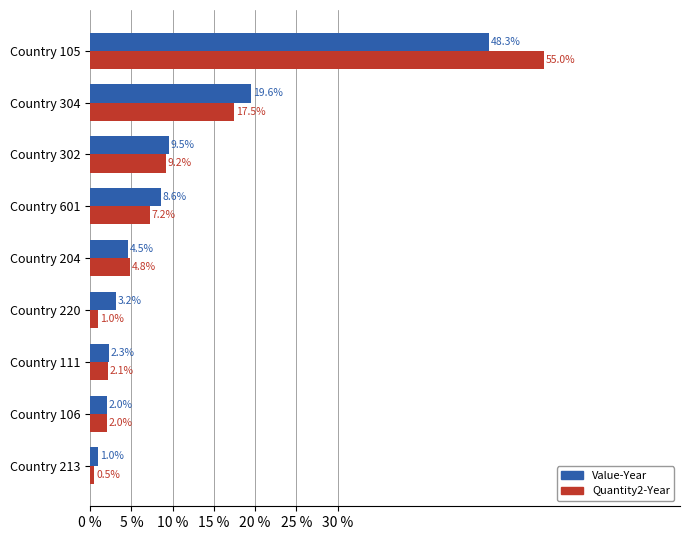

At how many categories does at least one series exceed 1?

8